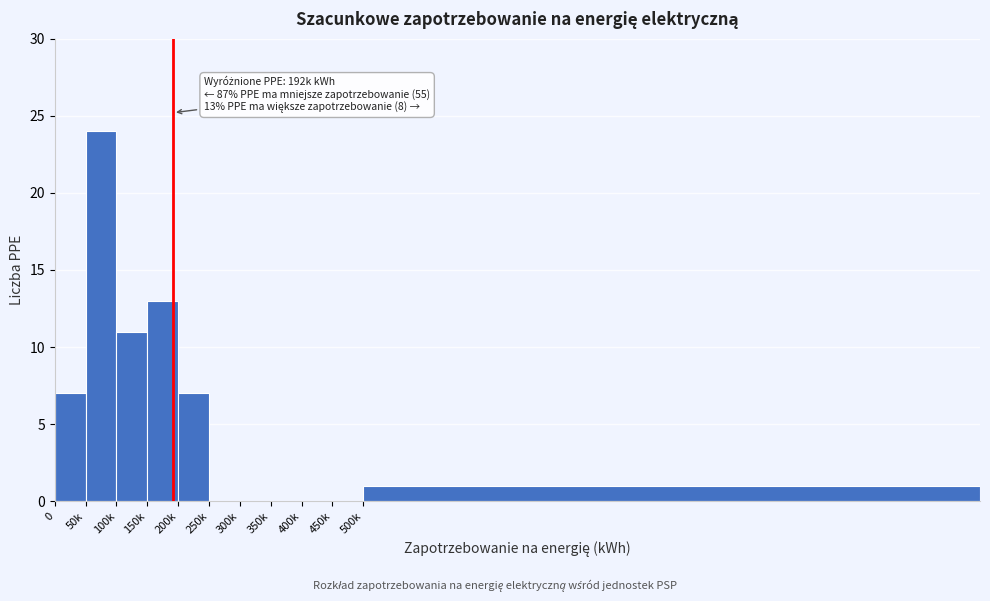

Reading left to right, list all the values displayed in this chart.

0=7	50k=24	100k=11	150k=13	200k=7	250k=0	300k=0	350k=0	400k=0	450k=0	500k=1